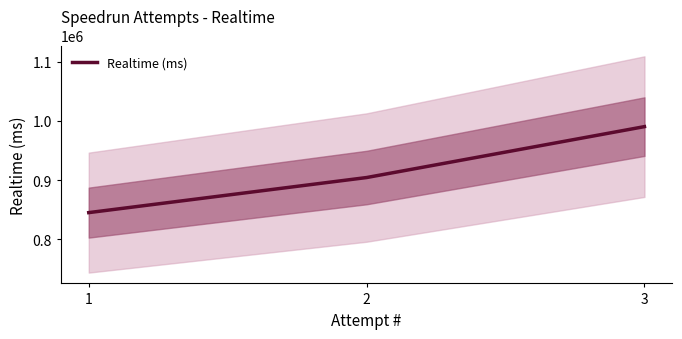

How many data points are less than 904374?

1